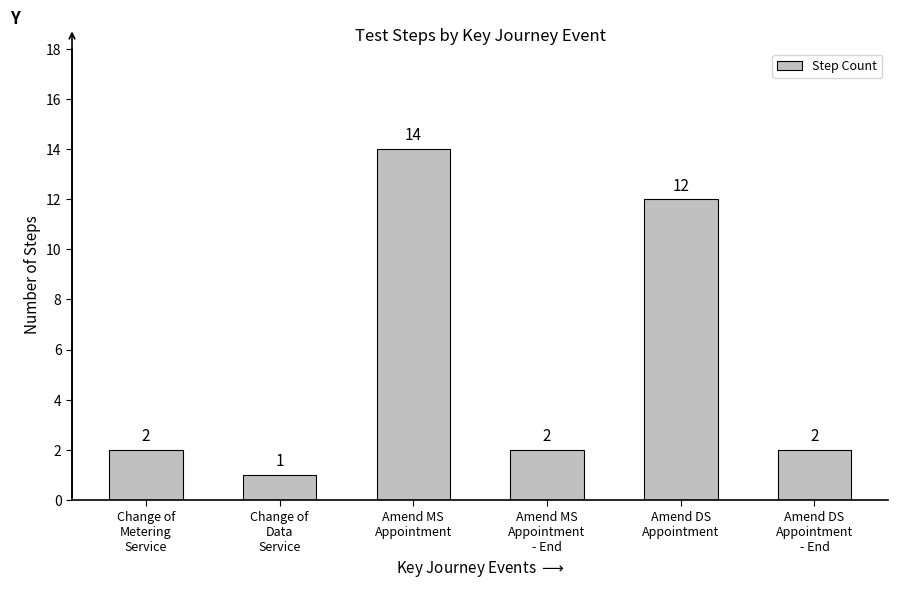

What is the greatest value displayed?

14